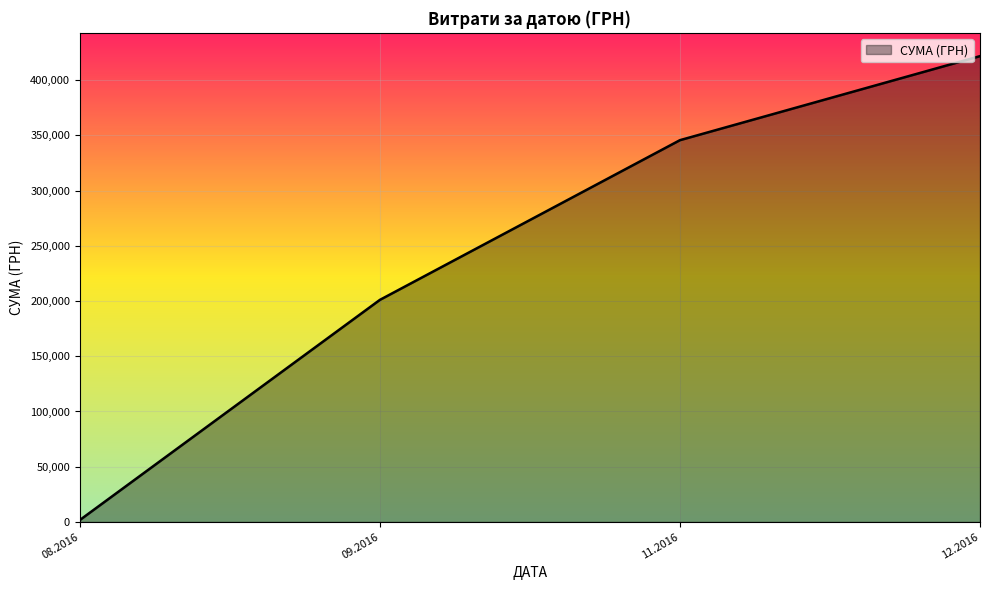

What is the ratio of the value at 11.2016 to the value at 09.2016?

1.7